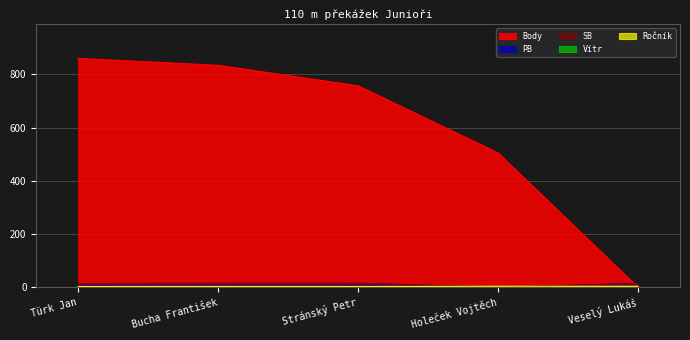

How many values in the SB series are below 14?

1